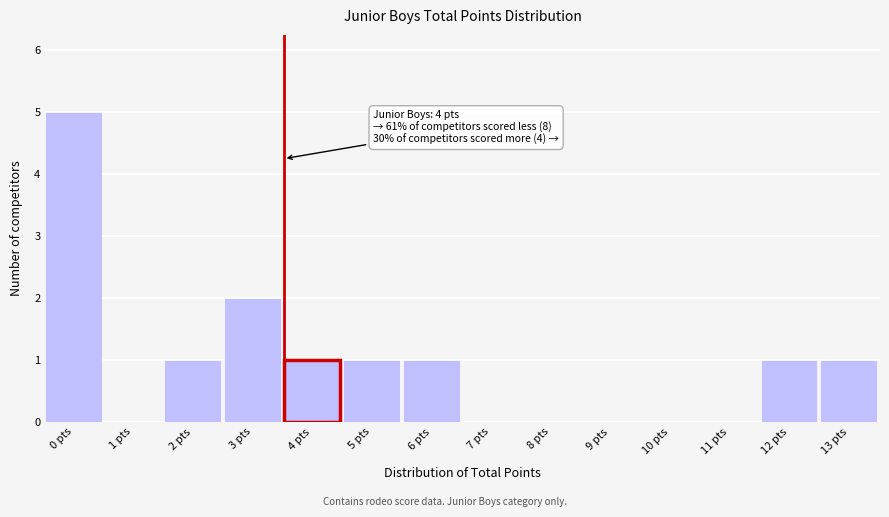

Reading left to right, transcribe all the data shown in this chart.

0 pts=5	1 pts=0	2 pts=1	3 pts=2	4 pts=1	5 pts=1	6 pts=1	7 pts=0	8 pts=0	9 pts=0	10 pts=0	11 pts=0	12 pts=1	13 pts=1